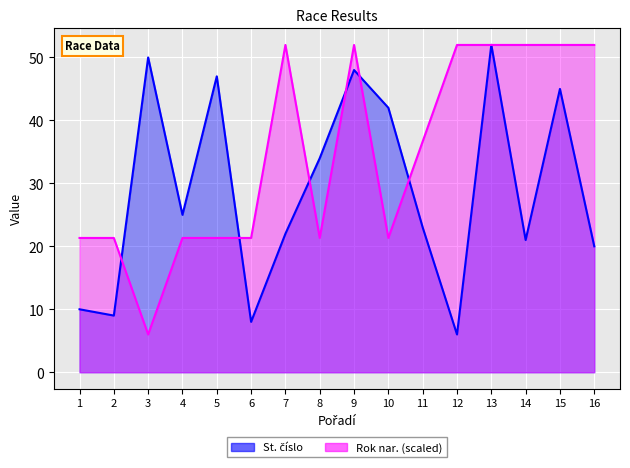

Is the value of Rok nar. at 10 greater than the value of St. číslo at 4?

No